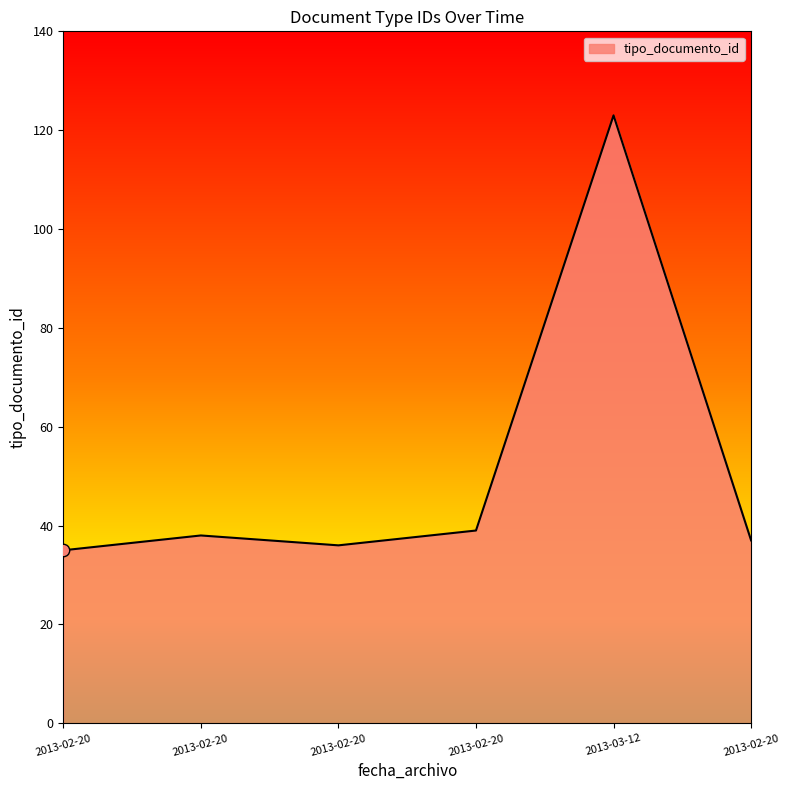

What is the ratio of the value at 2013-02-20 to the value at 2013-02-20?

1.1